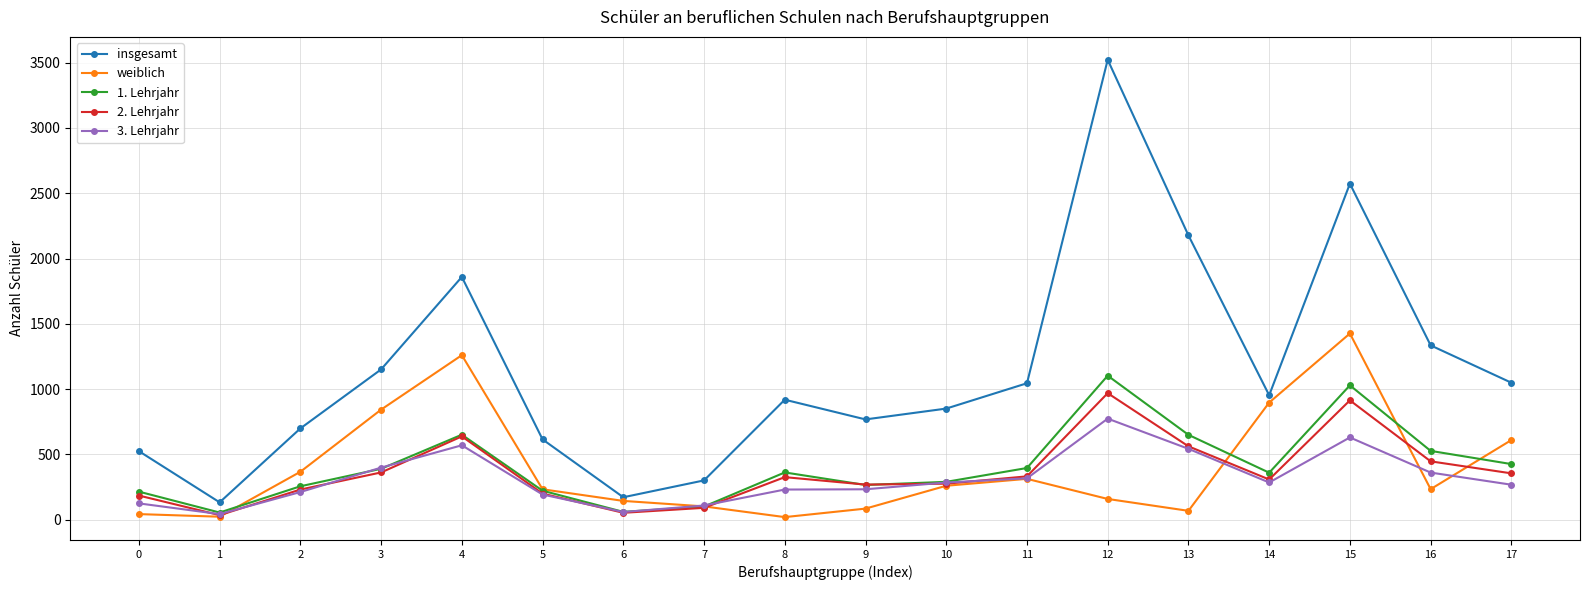

Is the value of insgesamt at 5 greater than the value of 3. Lehrjahr at 9?

Yes